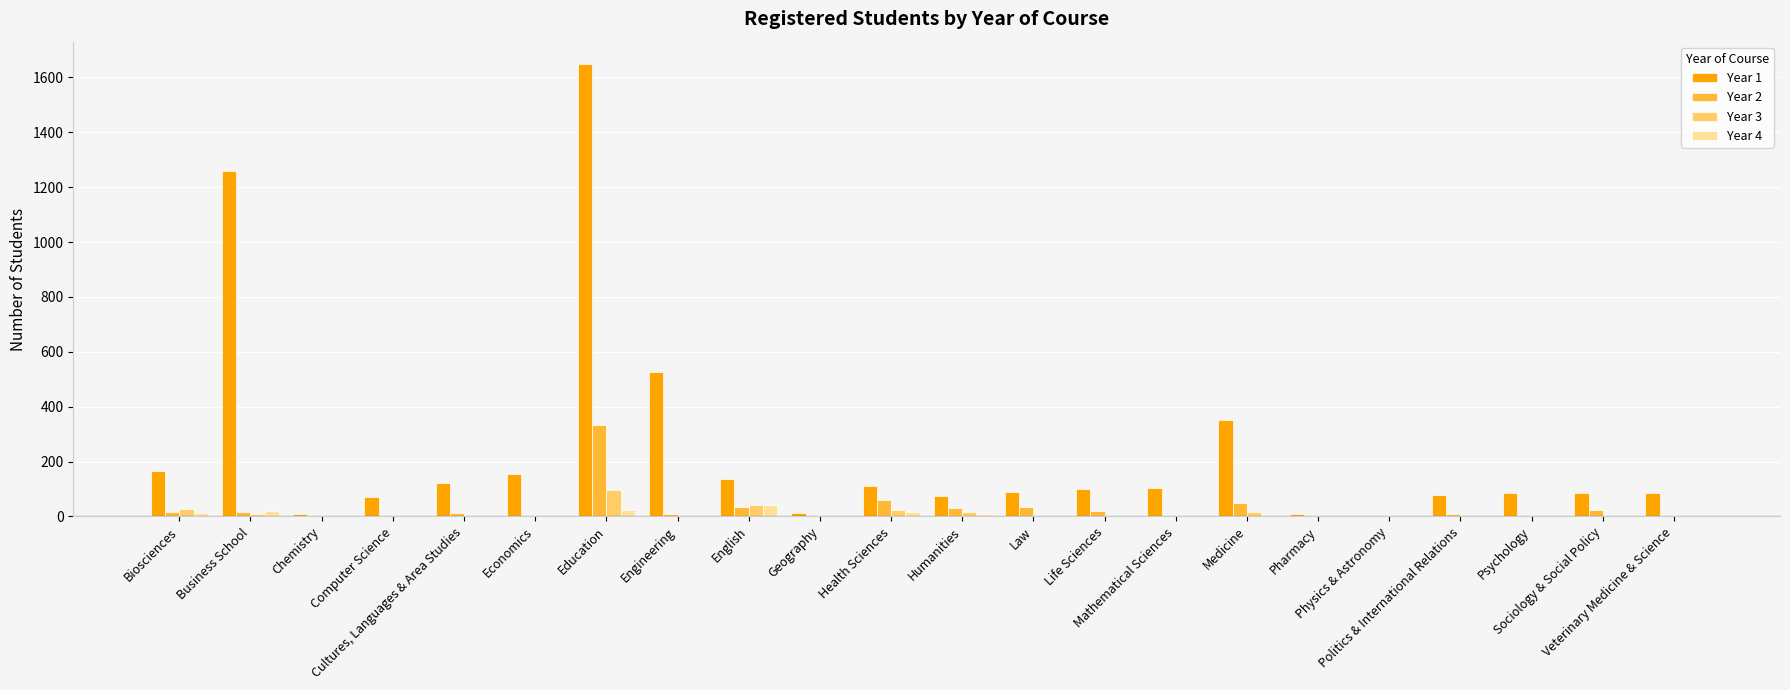

Are the bars horizontal?

No